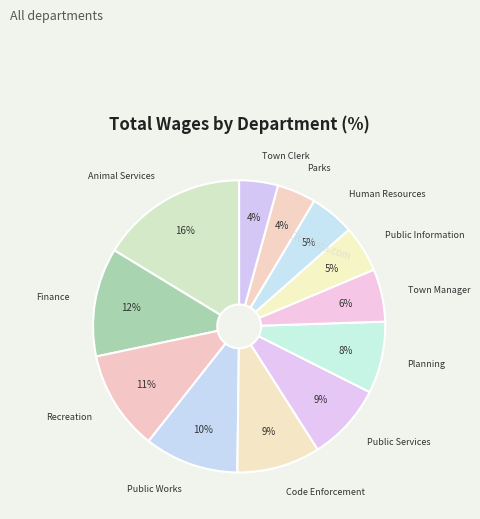

Count the number of slices in the pie.

12